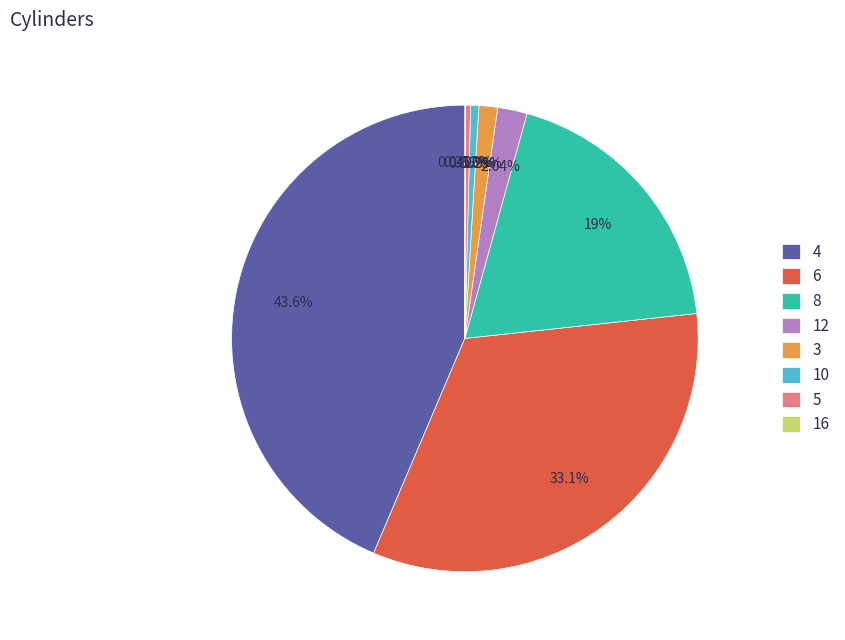

Does 5 represent more than half of the total?

No